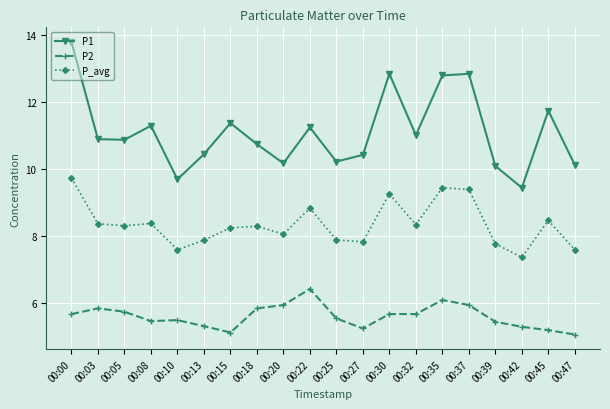

What is the minimum value shown in the chart?

5.1